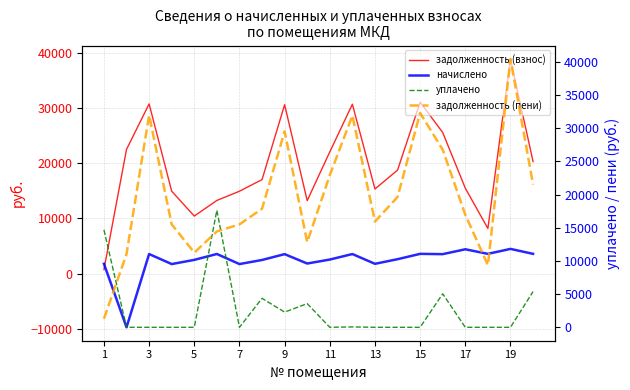

At how many categories does at least one series exceed -2203?

20